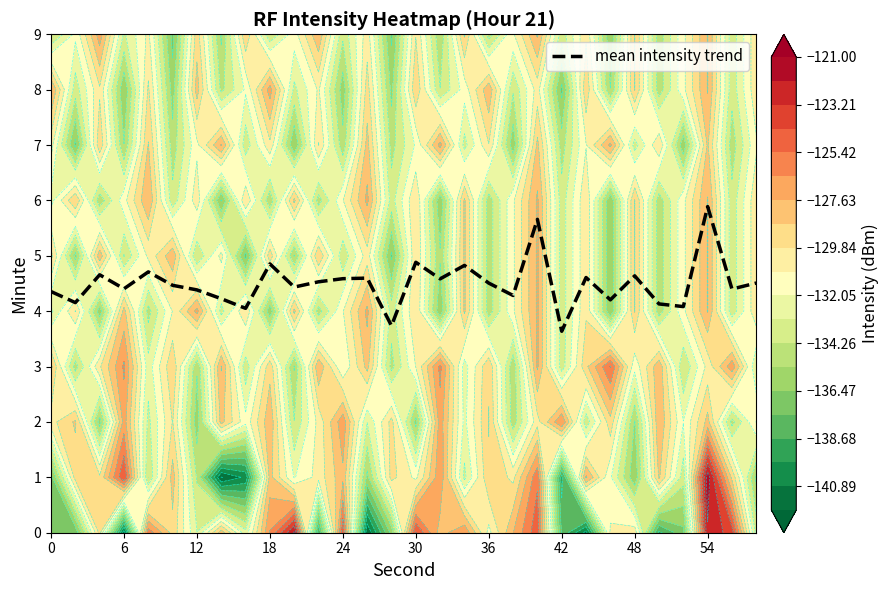

Is it true that mean intensity trend equals 3.6 at 42?

True